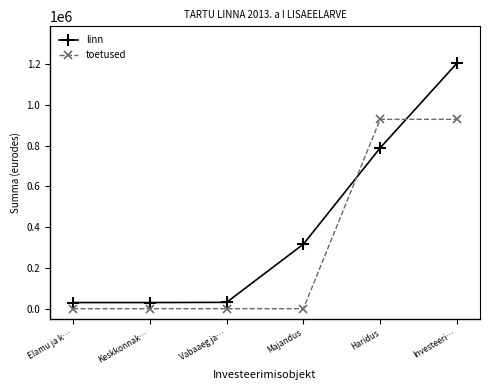

What are all the series names shown in the legend?

linn, toetused